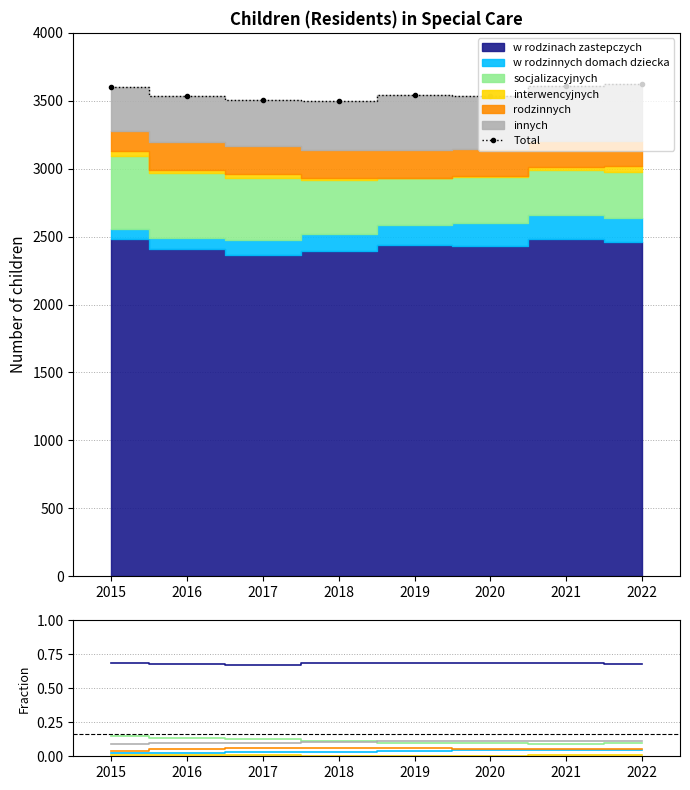

Where is rodzinnych nearest to the value 0?

2015